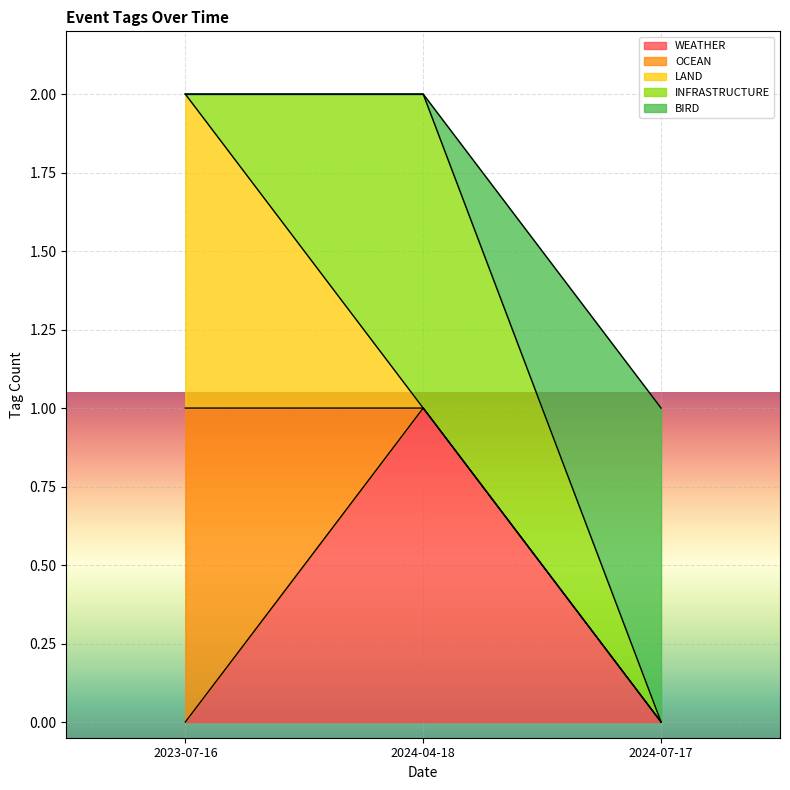

What is the sum of the OCEAN values at 2023-07-16 and 2024-04-18?

1